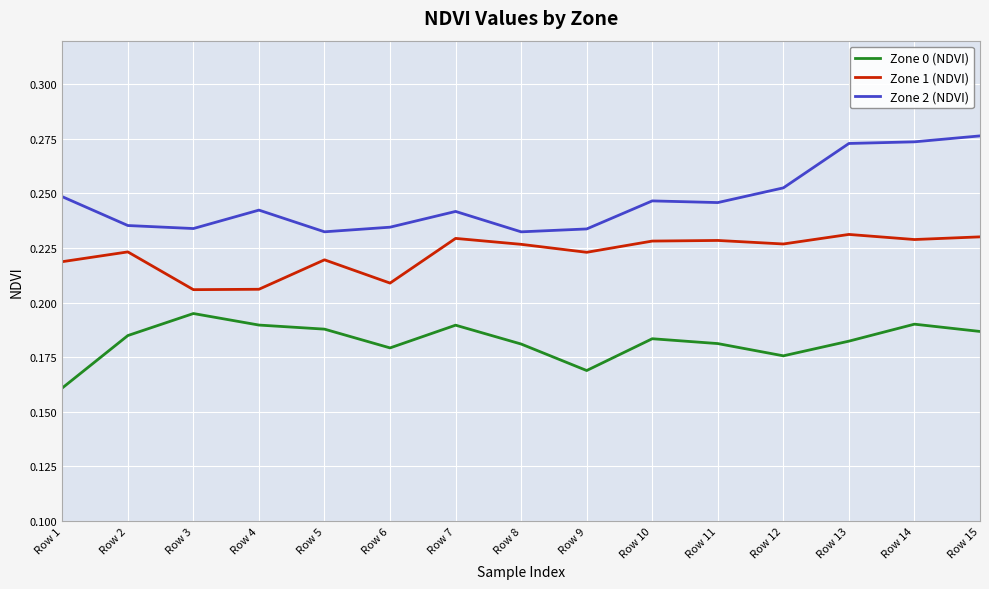

Between Row 1 and Row 13, which series saw the biggest shift?

Zone 2 (NDVI)